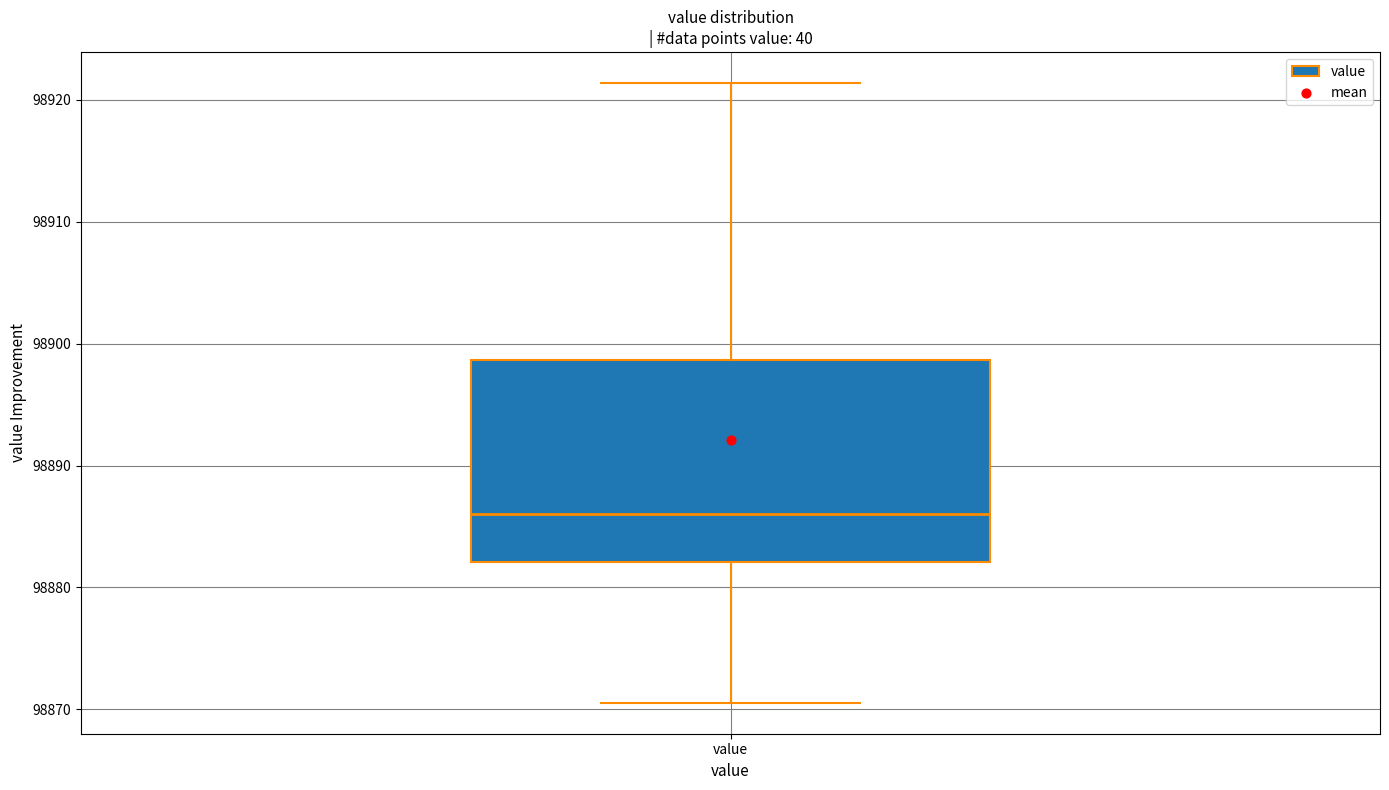

Where does the lower whisker of the box for value end on the y-axis? The values are not printed on the chart, so give them approximately, as read against the axis.

98871